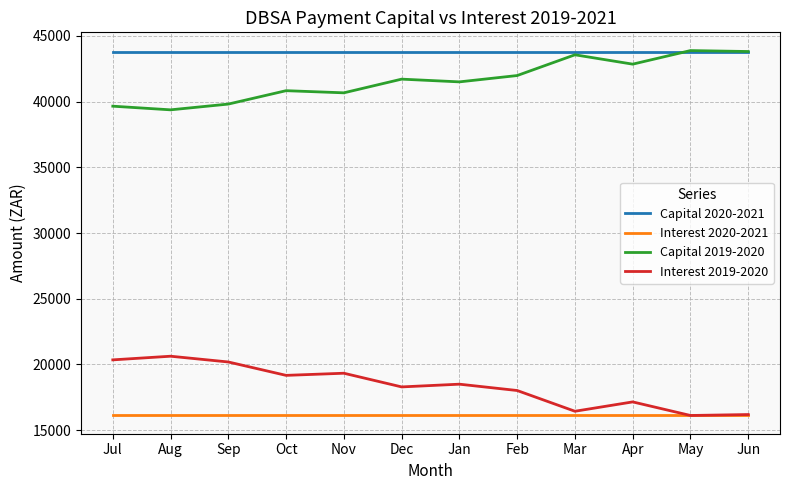

The Interest 2020-2021 series shows 8233.7 at Jun. True or false?

False